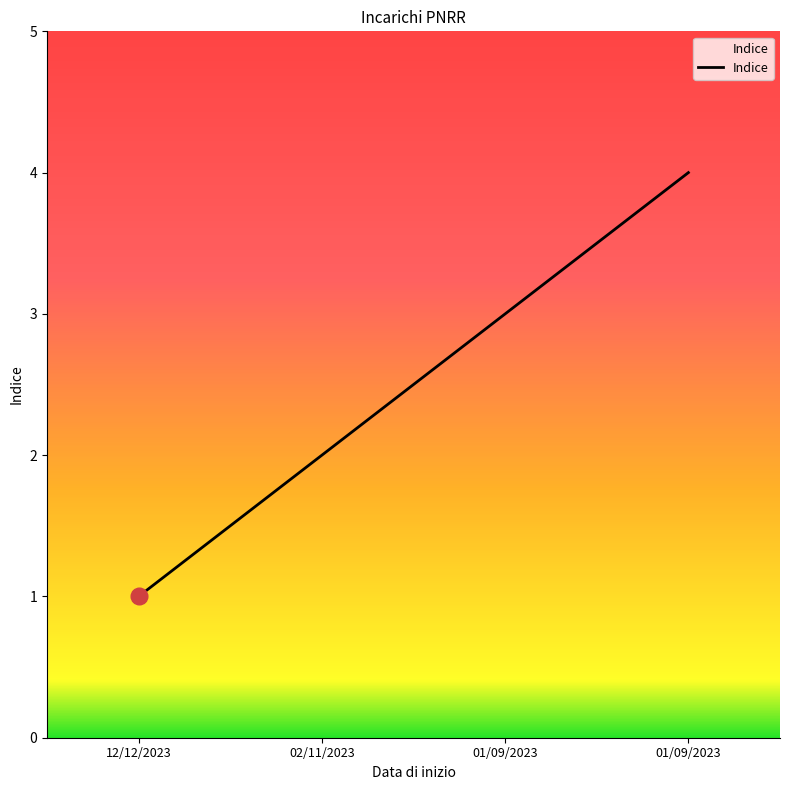

Approximately how many times larger is the value at 12/12/2023 compared to 01/09/2023?

0.3